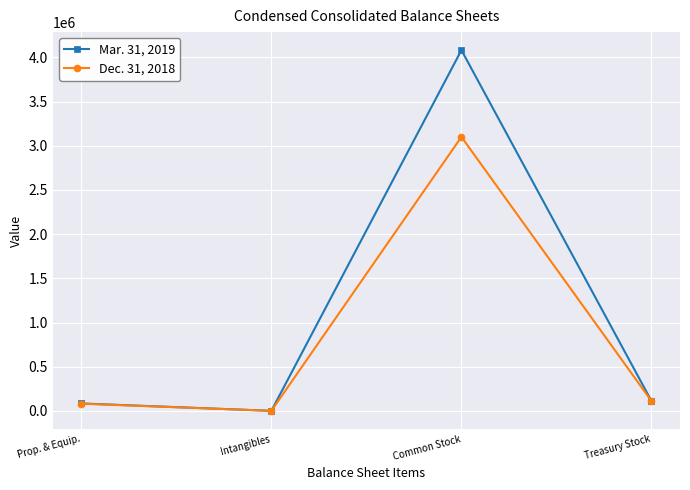

Reading left to right, what are all the values shown in this chart?

Mar. 31, 2019: Prop. & Equip.=84617	Intangibles=1017	Common Stock=4082187	Treasury Stock=111670
Dec. 31, 2018: Prop. & Equip.=81904	Intangibles=932	Common Stock=3100496	Treasury Stock=111245